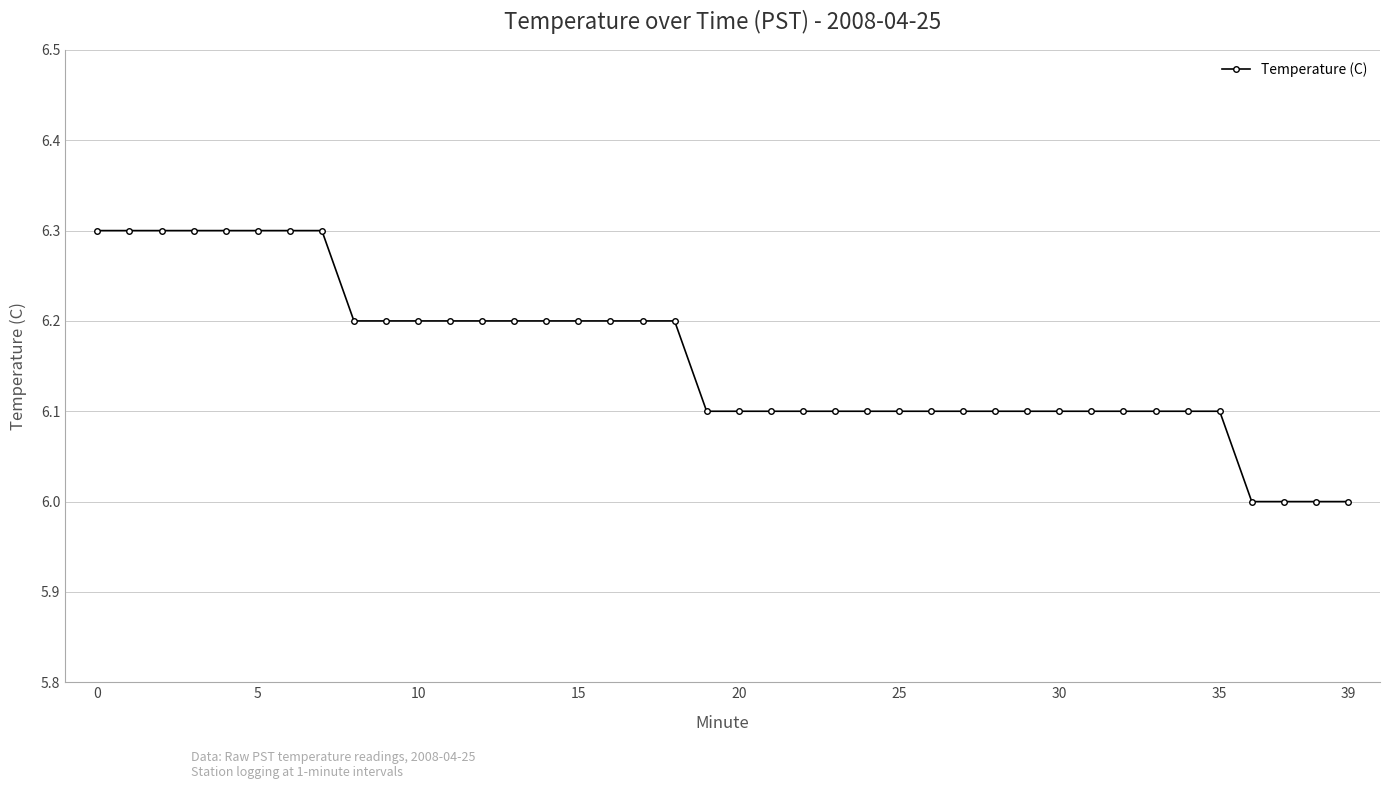

What is the value of the 5th point from the left?

6.3